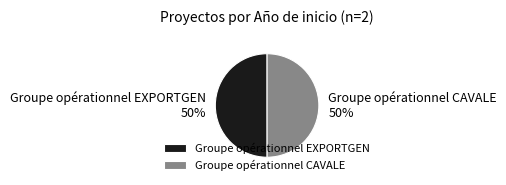

Is it true that Groupe opérationnel CAVALE is 63% of the pie?

False